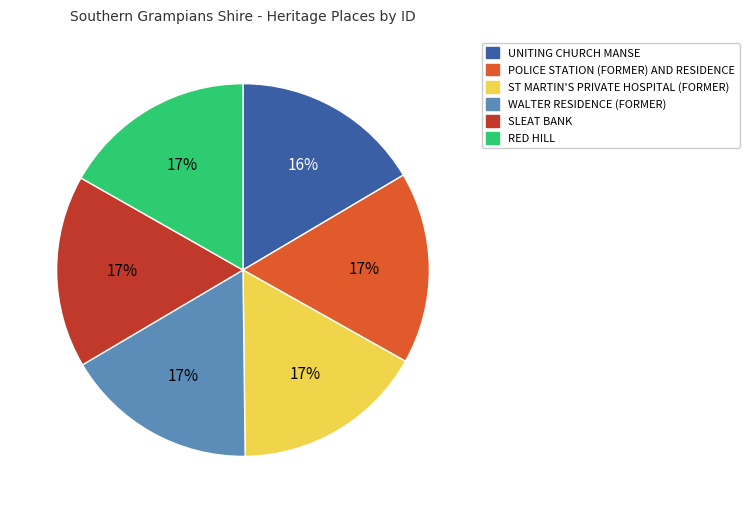

Is it true that RED HILL is 17% of the pie?

True